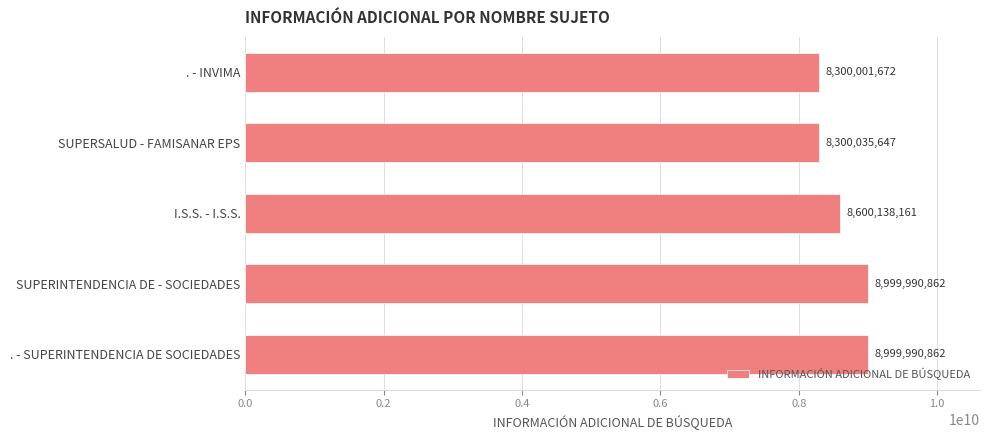

Reading top to bottom, list all the values displayed in this chart.

. - INVIMA=8300001672	SUPERSALUD - FAMISANAR EPS=8300035647	I.S.S. - I.S.S.=8600138161	SUPERINTENDENCIA DE - SOCIEDADES=8999990862	. - SUPERINTENDENCIA DE SOCIEDADES=8999990862